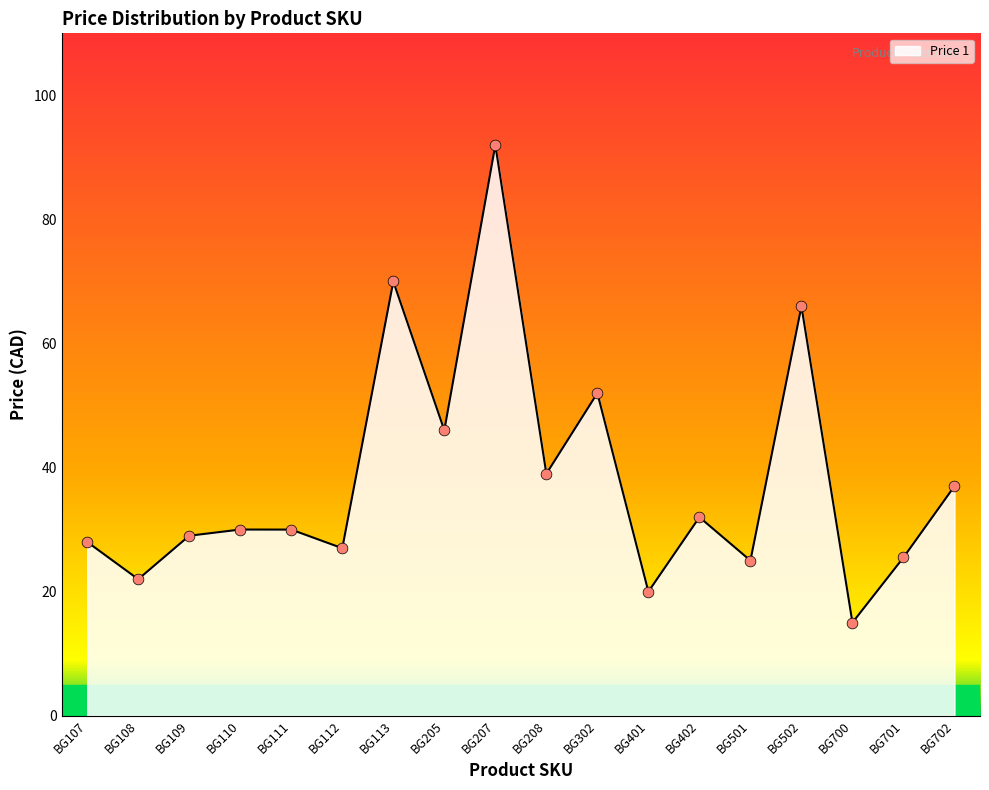

Which has a higher value, BG205 or BG207?

BG207